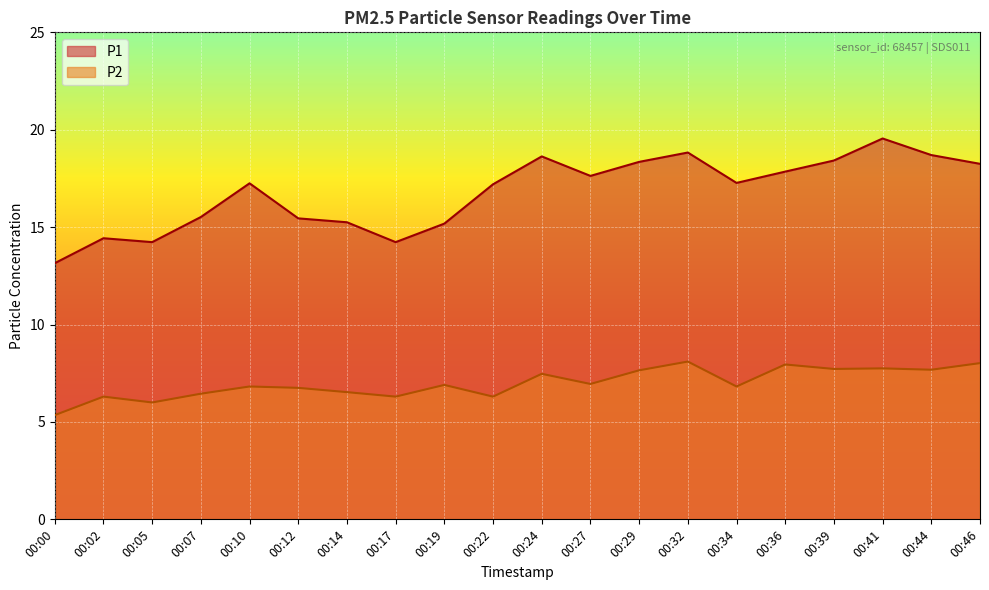

List the series in order of their overall mean, highest first.

P1, P2